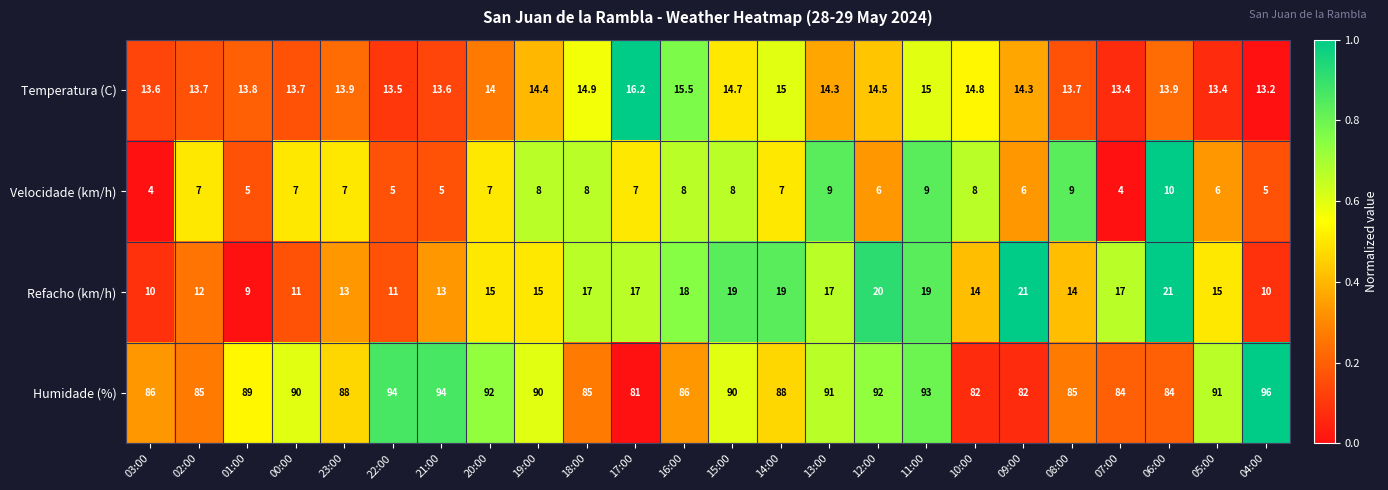

What is the spread (max minus min) of values at 16:00?

78.0